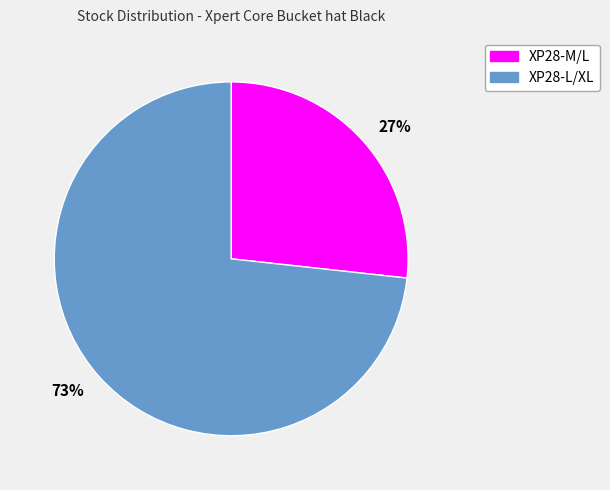

The 73% slice represents 73% of the pie. True or false?

True